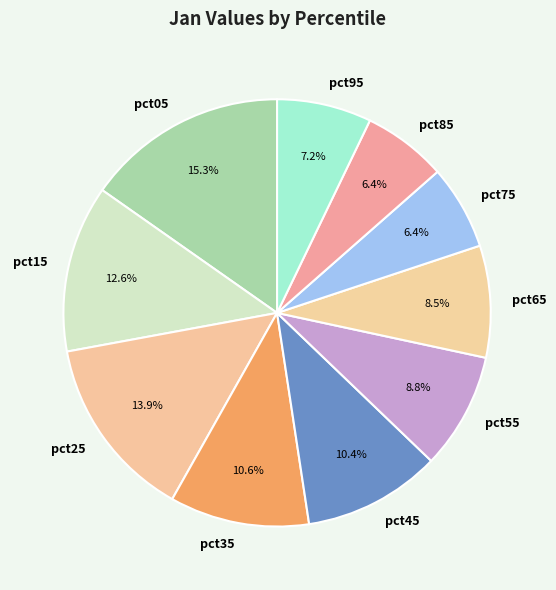

True or false: pct65 accounts for 16% of the total.

False